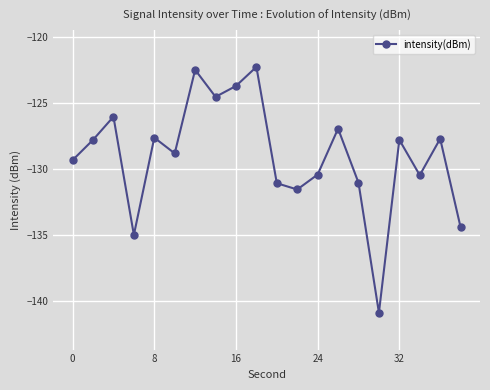

What is the minimum value shown in the chart?

-140.9